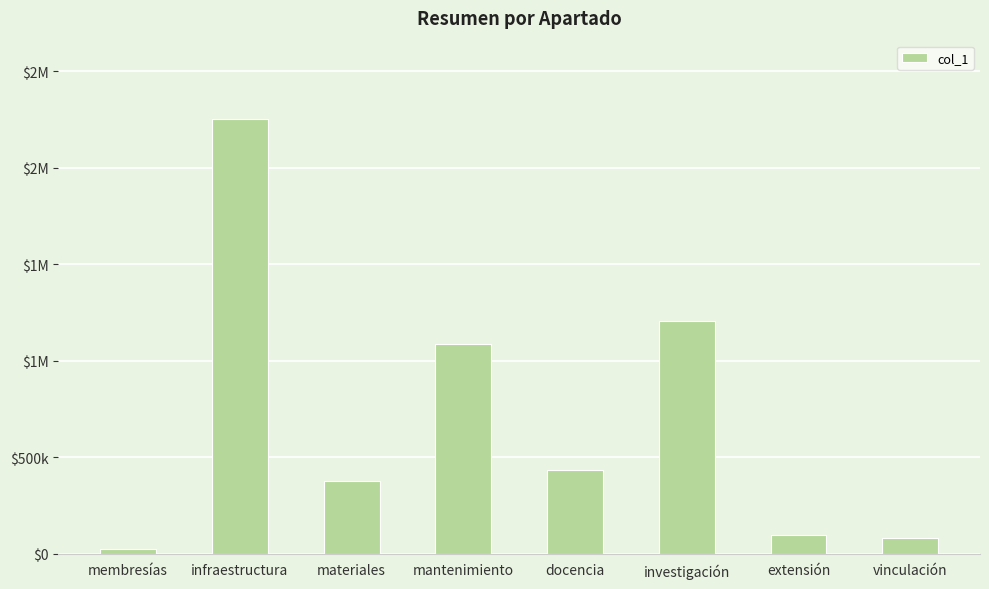

Are the bars horizontal?

No